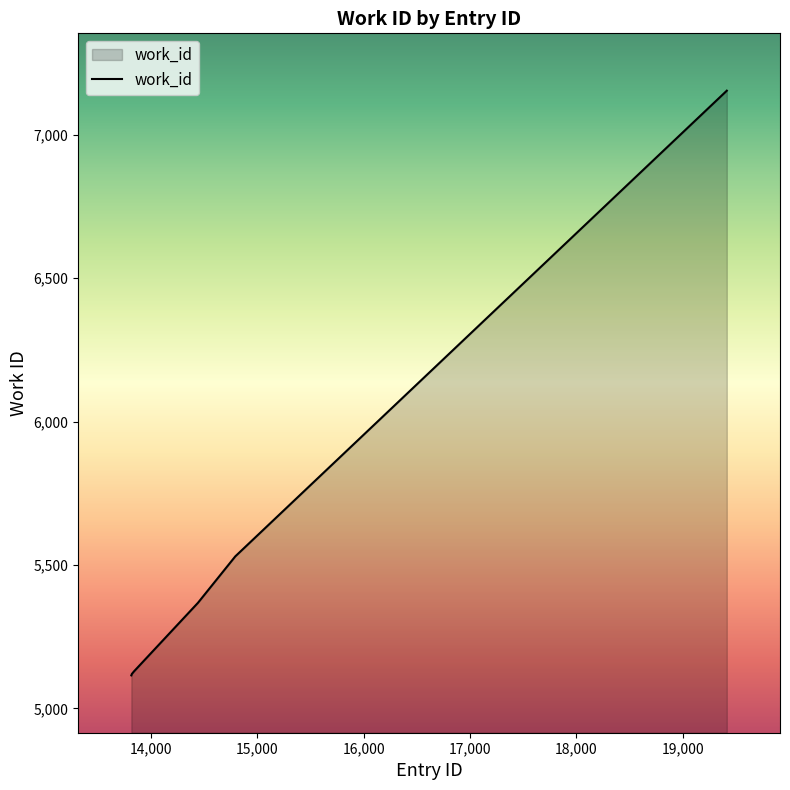

What is the maximum value shown in the chart?

7154